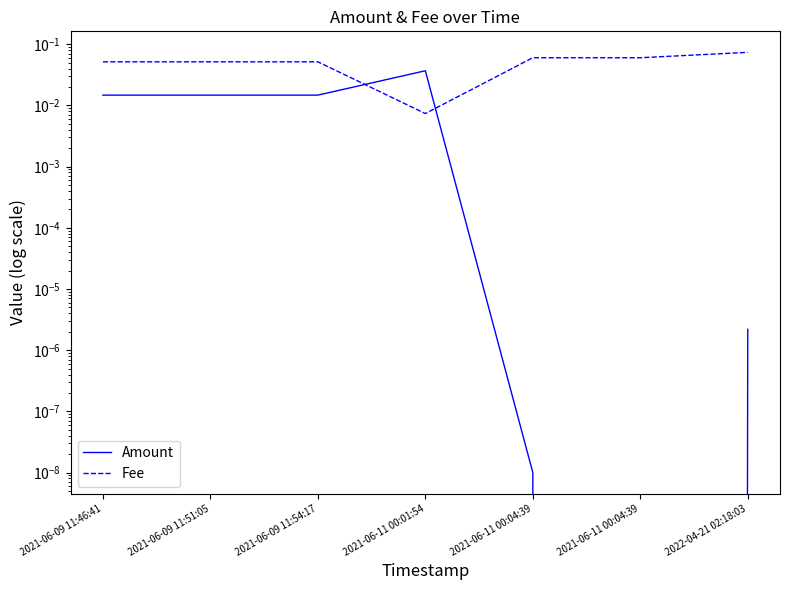

Count the number of data series in this chart.

2